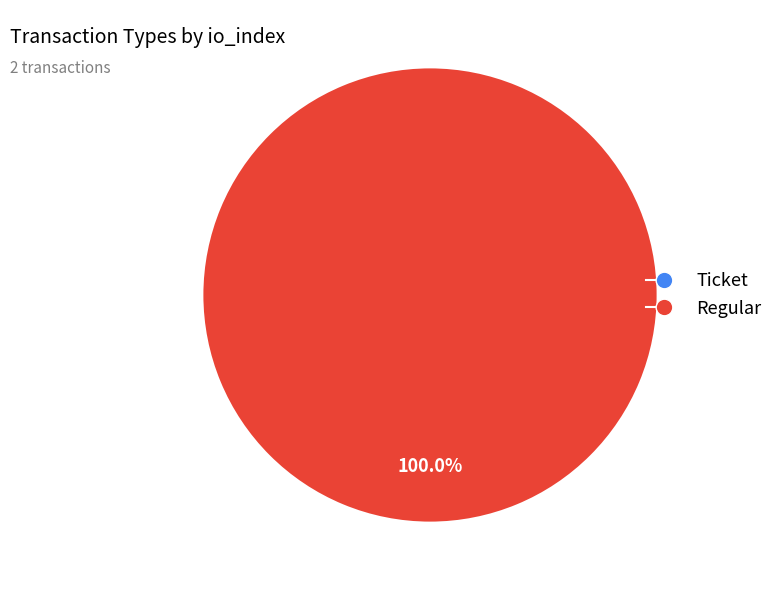

The Regular slice represents 100% of the pie. True or false?

True